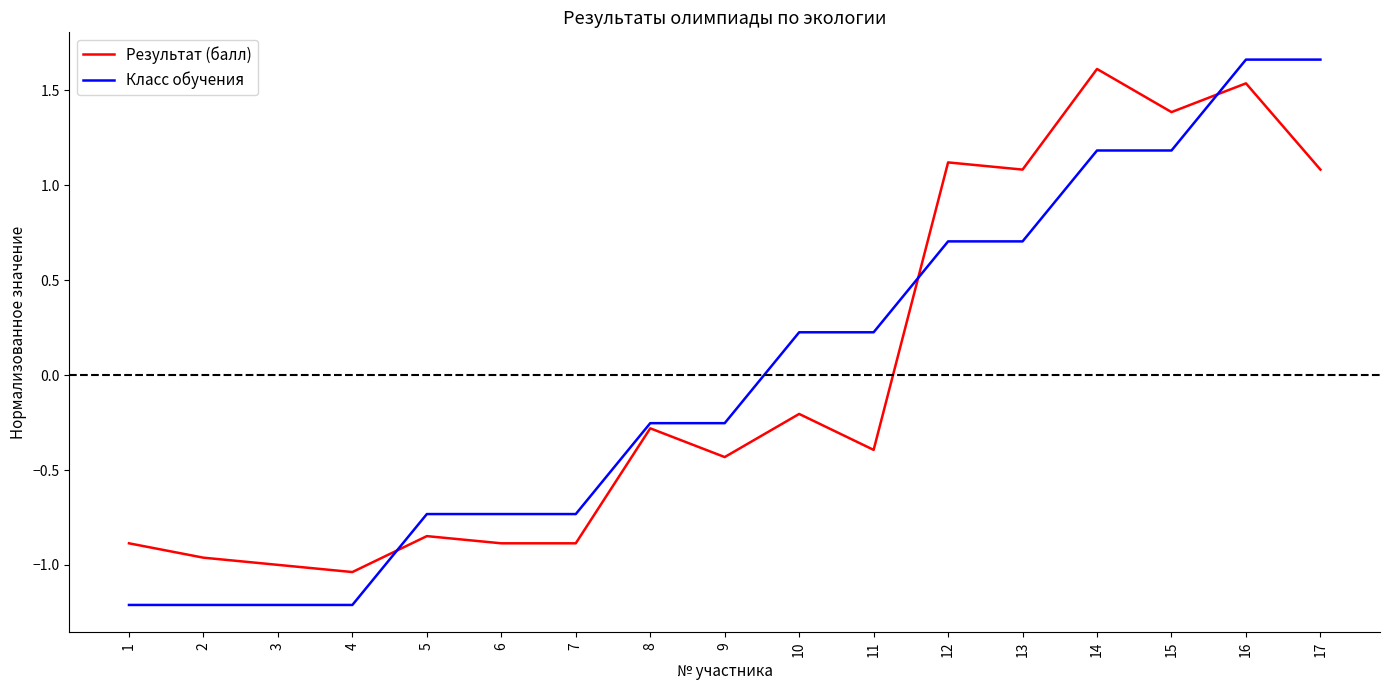

The value of Результат (балл) at 10 is -0.1. True or false?

False